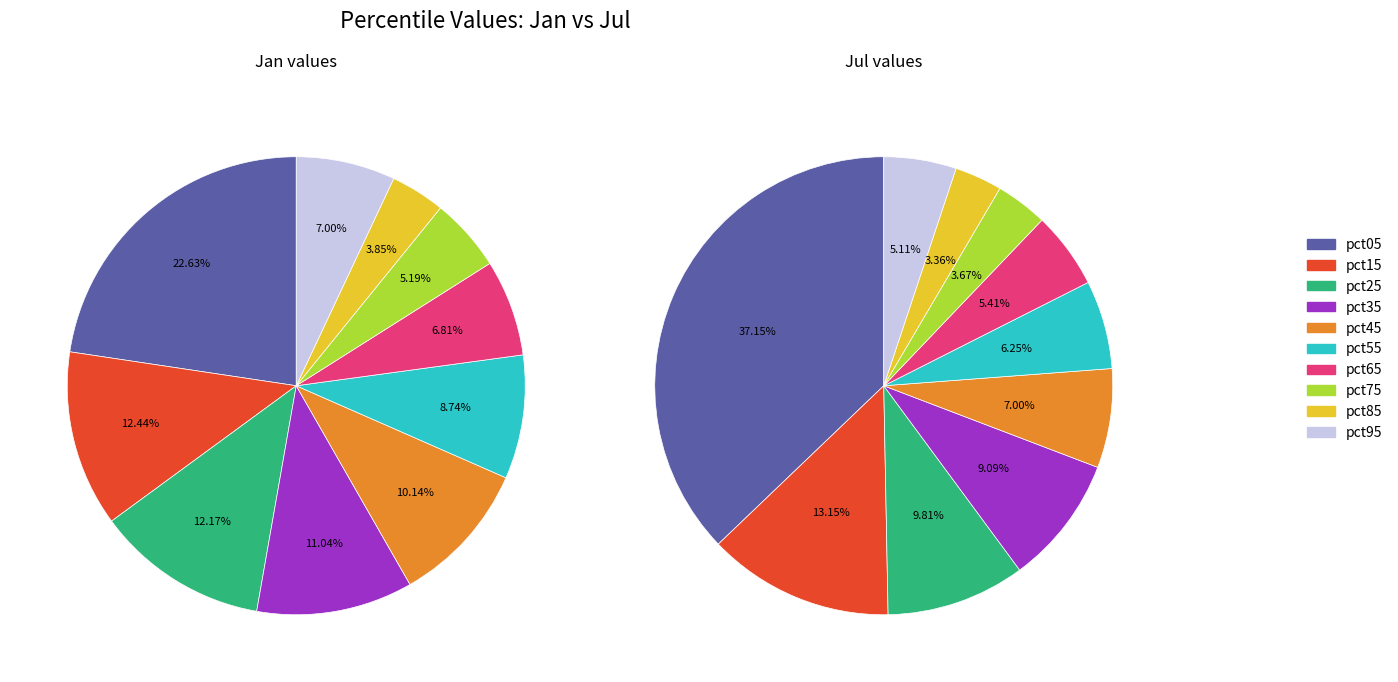

What is the total percentage of jan_values and 4?

32.8%